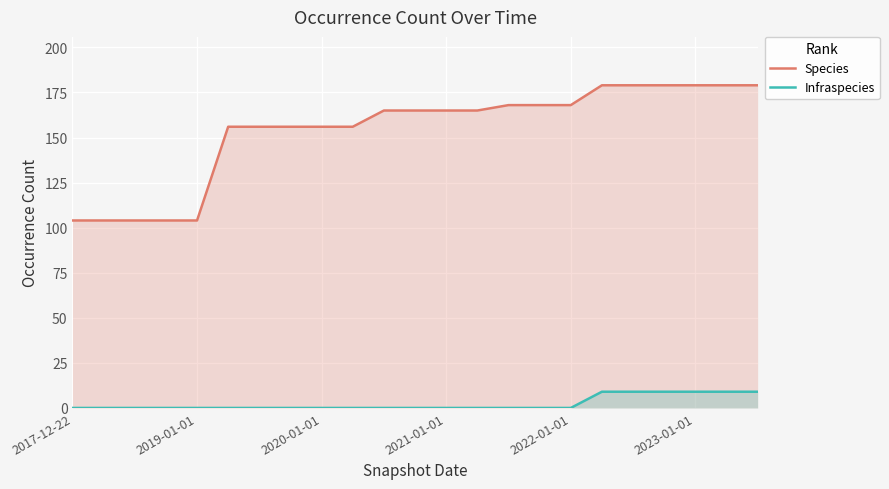

What is the minimum value for Species?

104